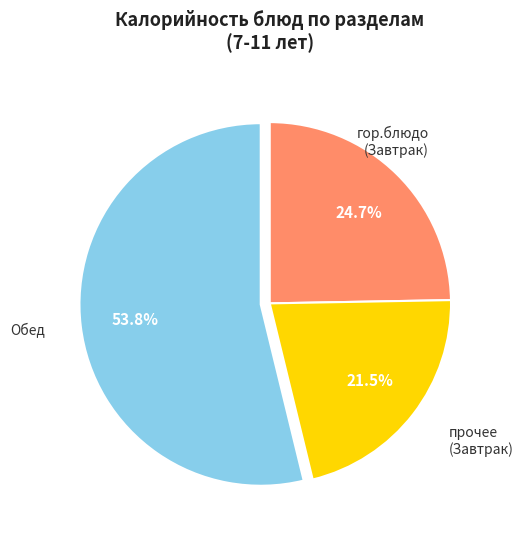

Does any single category account for the majority?

Yes